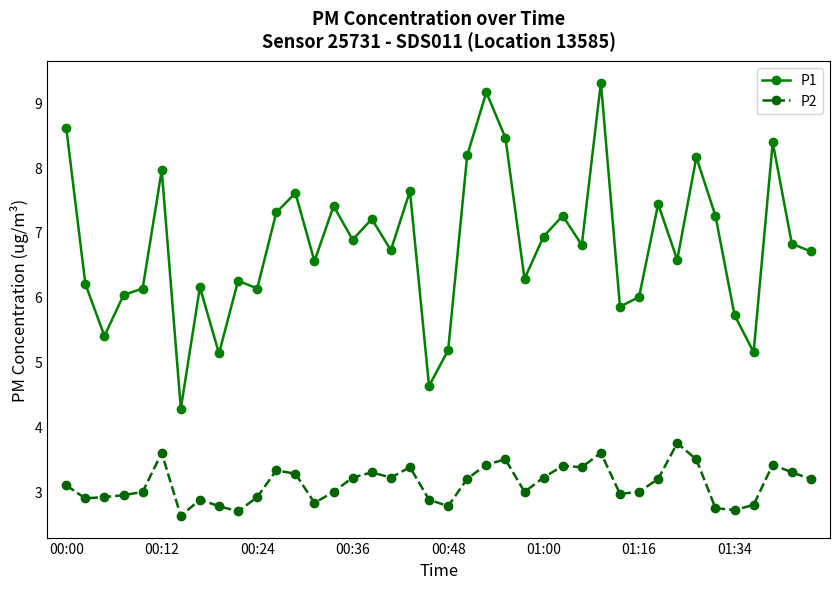

What are all the series names shown in the legend?

P1, P2